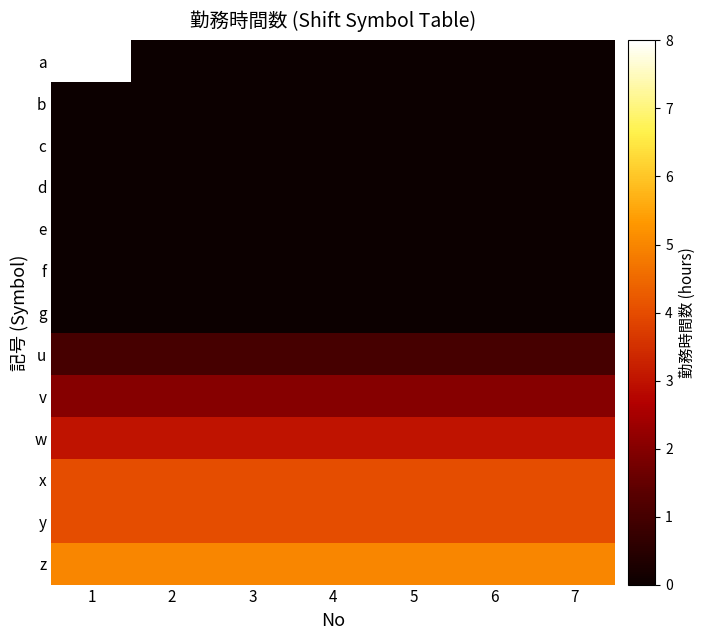

Rank the series at 3 from lowest to highest value.

a, b, c, d, e, f, g, u, v, w, x, y, z